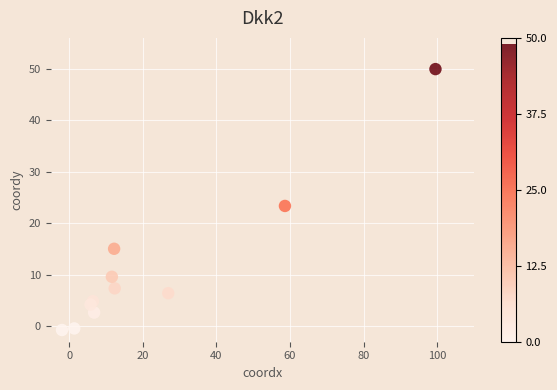

What is the average X value?

21.8